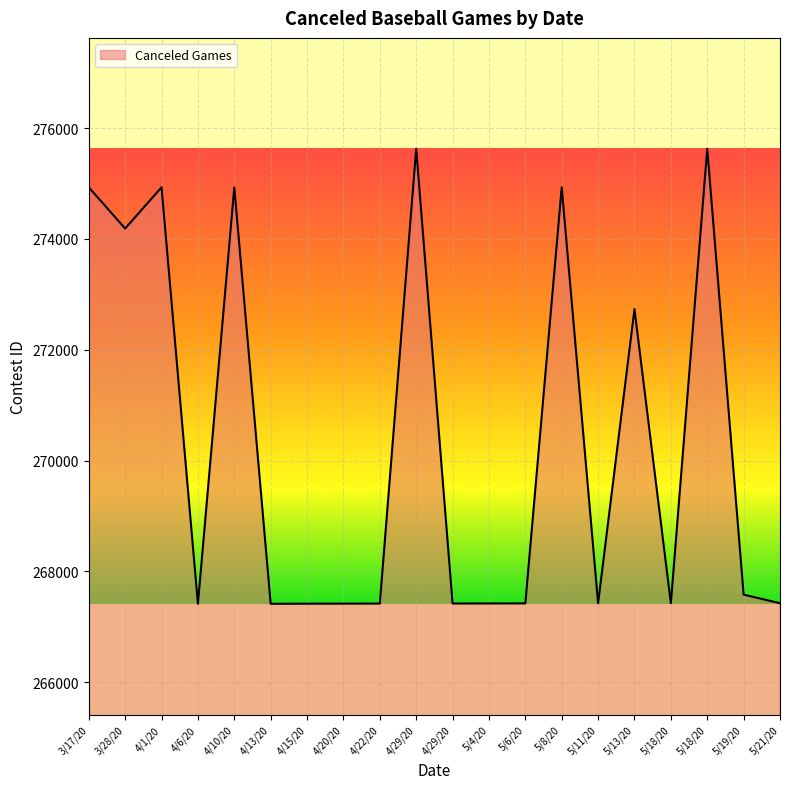

What is the sum of all values?

5407089